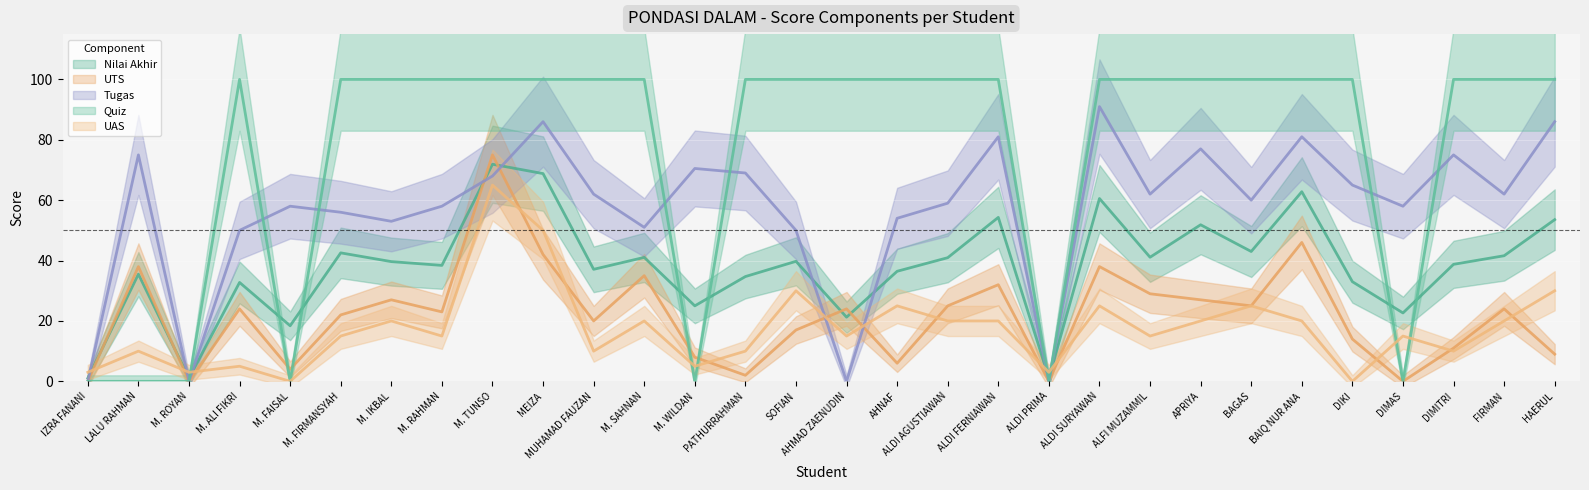

At which category is the sum across all series the highest?

M. TUNSO